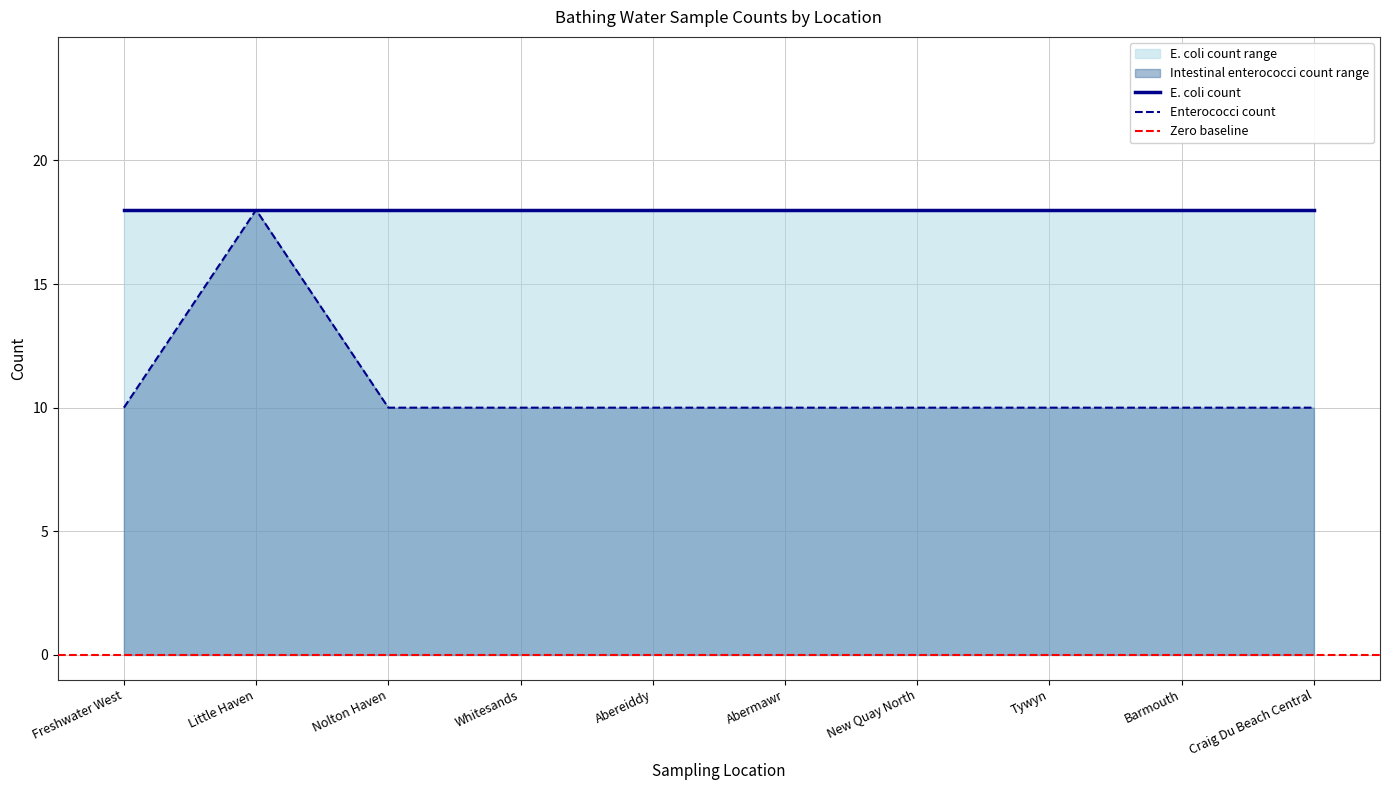

Which category has the highest value in the Enterococci count series?

Little Haven